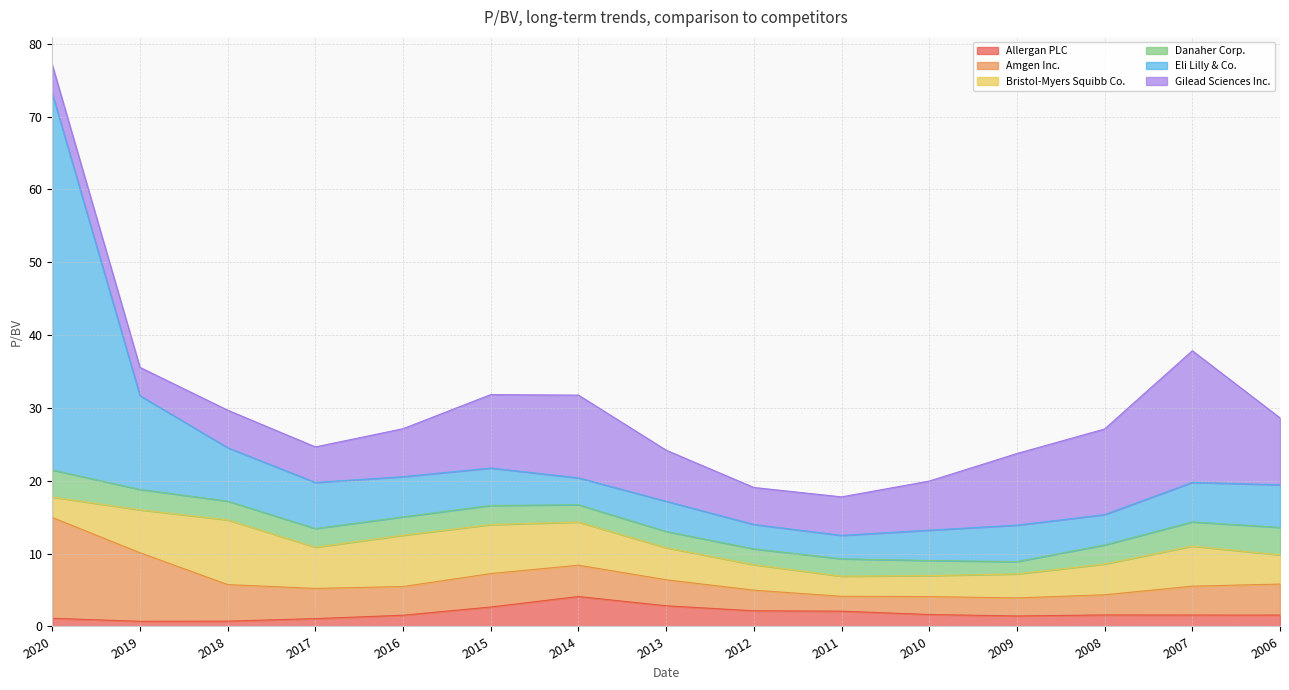

Is the value of Gilead Sciences Inc. at 2010 greater than the value of Danaher Corp. at 2014?

Yes